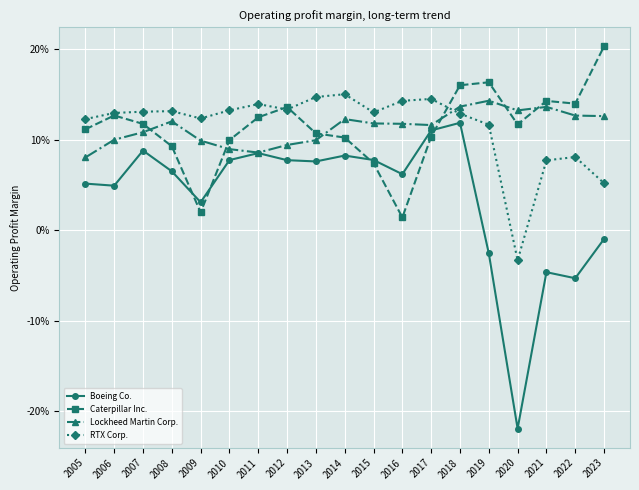

True or false: Boeing Co. has a value of 0.1 at 2005.

False